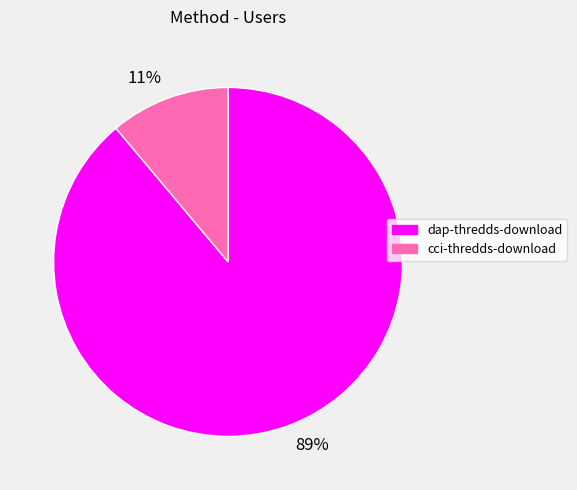

Rank the categories by value from highest to lowest.

89%, 11%